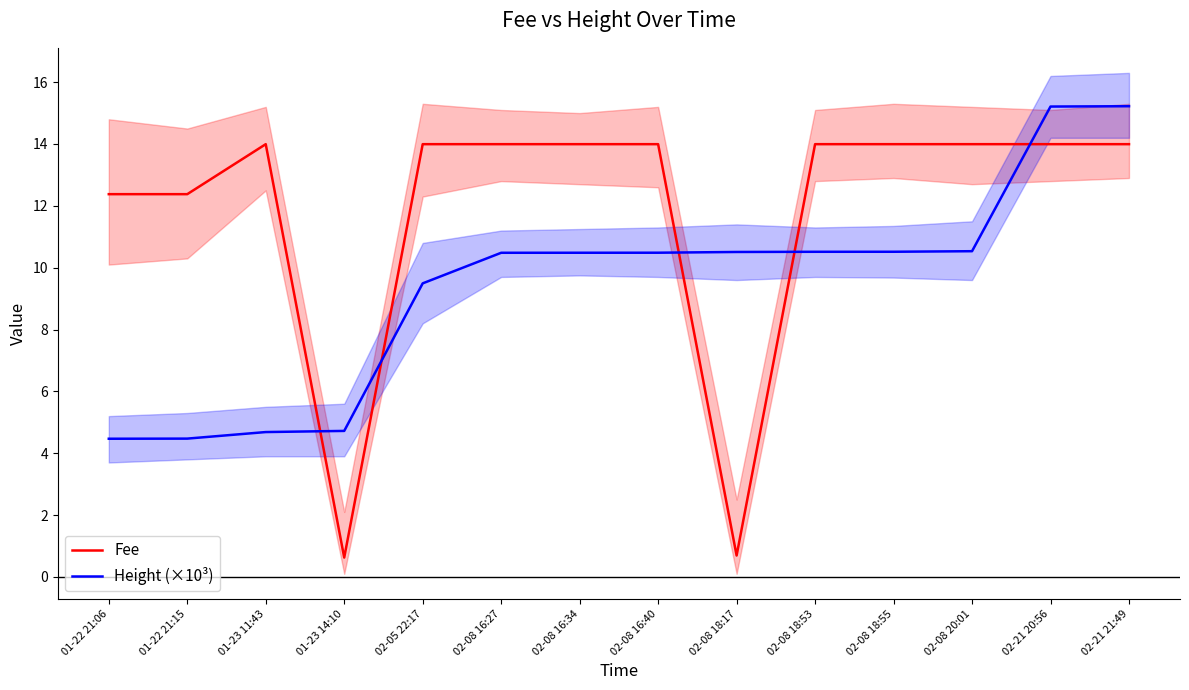

How many distinct data groups are displayed?

2